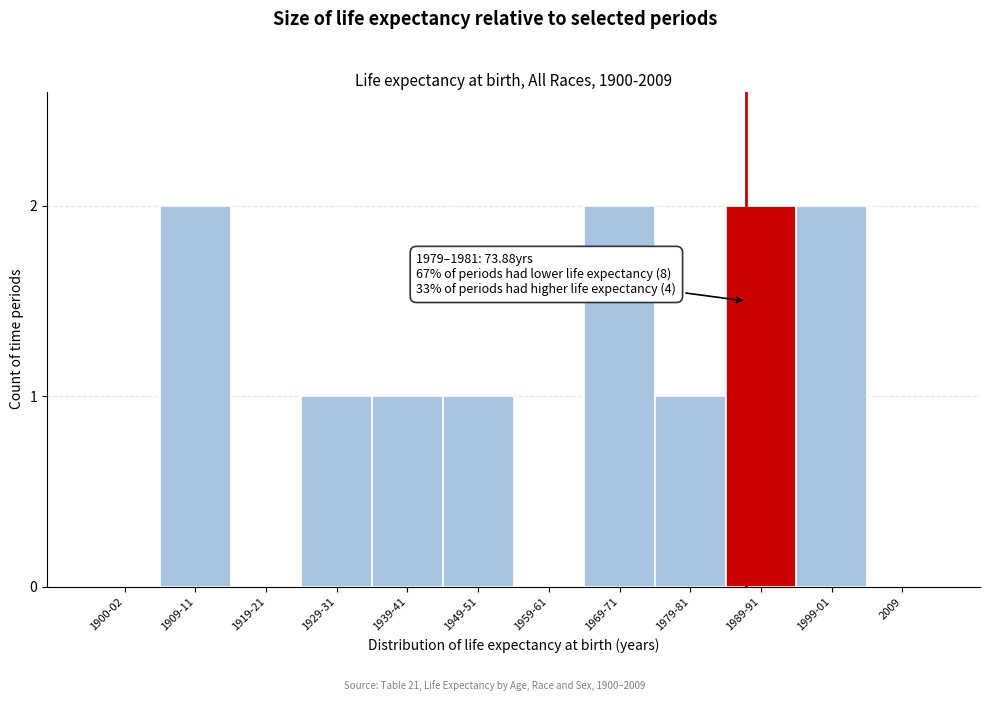

Reading left to right, what are all the values shown in this chart?

1900-02=0	1909-11=2	1919-21=0	1929-31=1	1939-41=1	1949-51=1	1959-61=0	1969-71=2	1979-81=1	1989-91=2	1999-01=2	2009=0